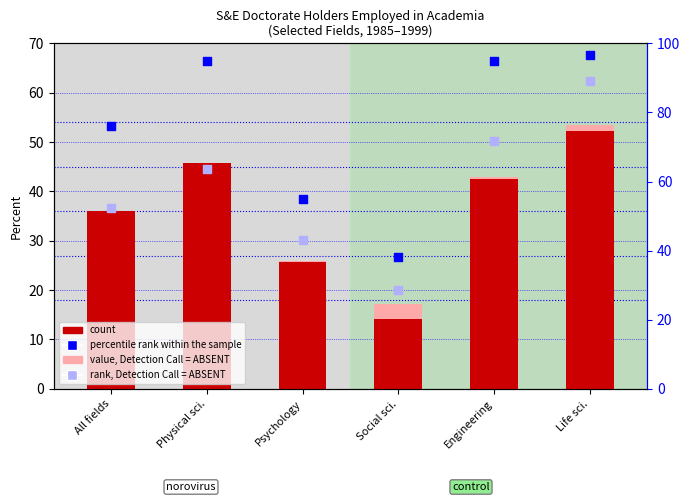

Which series has the largest total across all categories?

percentile rank within the sample